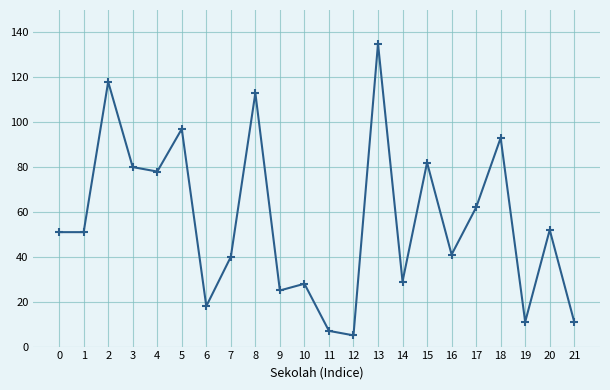

What is the sum of the values at 4 and 11?

85